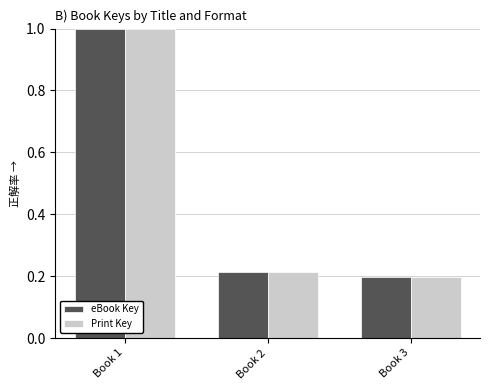

Which category has the lowest value in the Print Key series?

Book 3